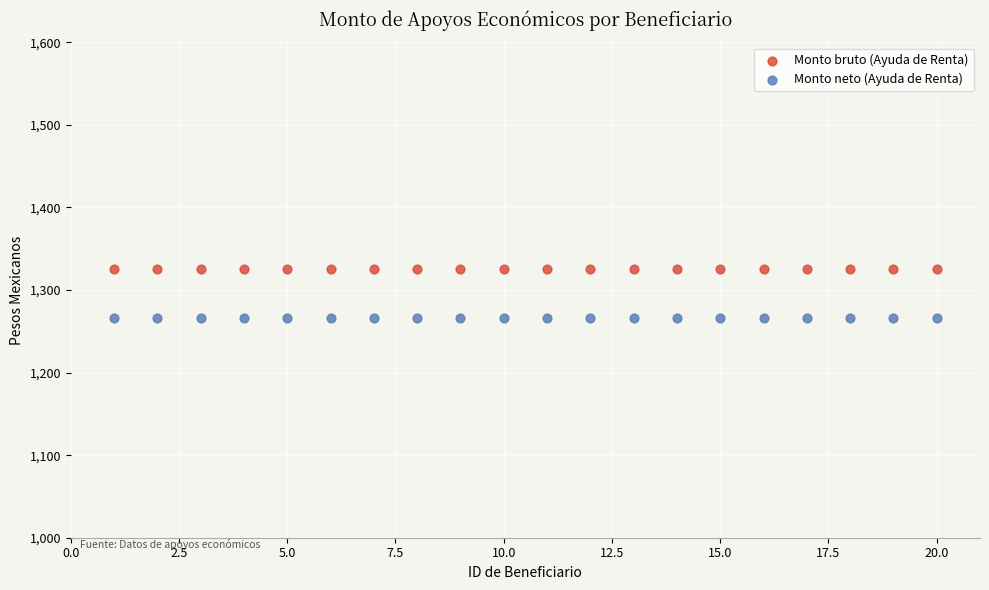

Which series contains the highest Y value?

Monto bruto (Ayuda de Renta)